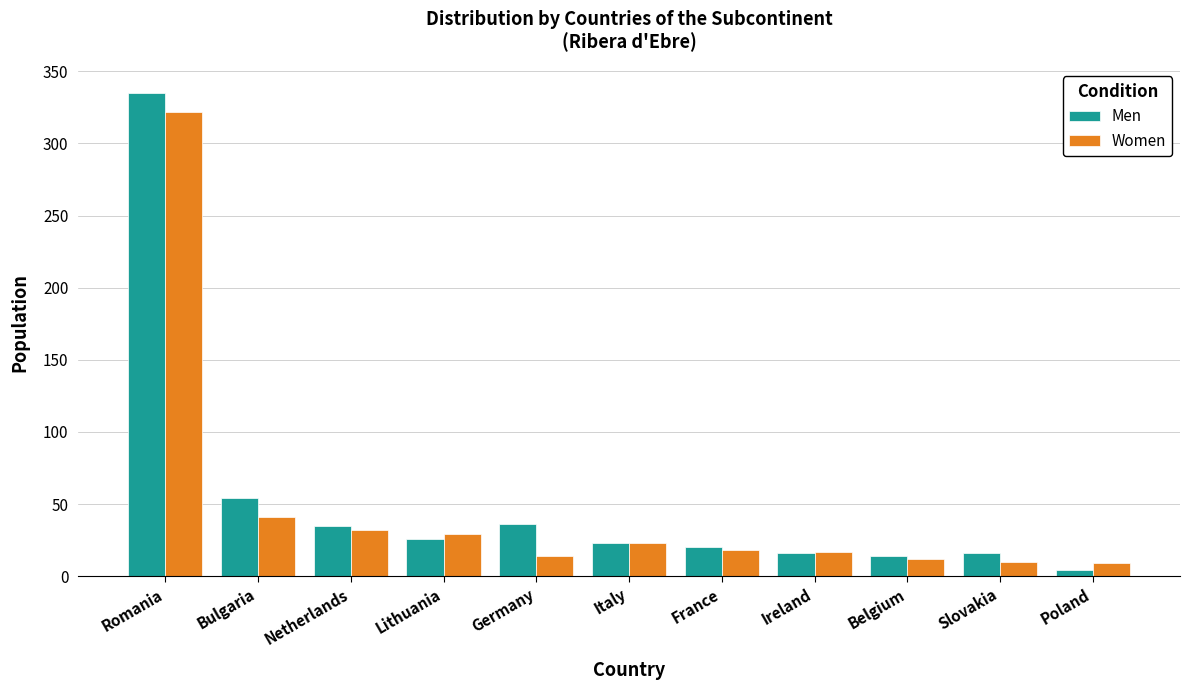

What is the sum of the Women values at France and Netherlands?

50